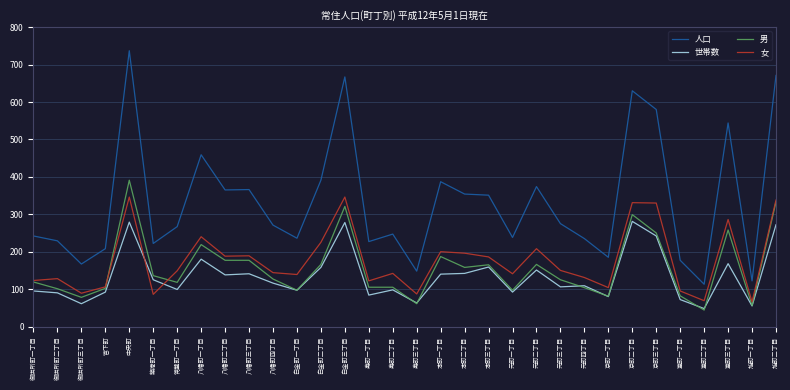

What is the difference between the second highest and second lowest values in the 人口 series?

549